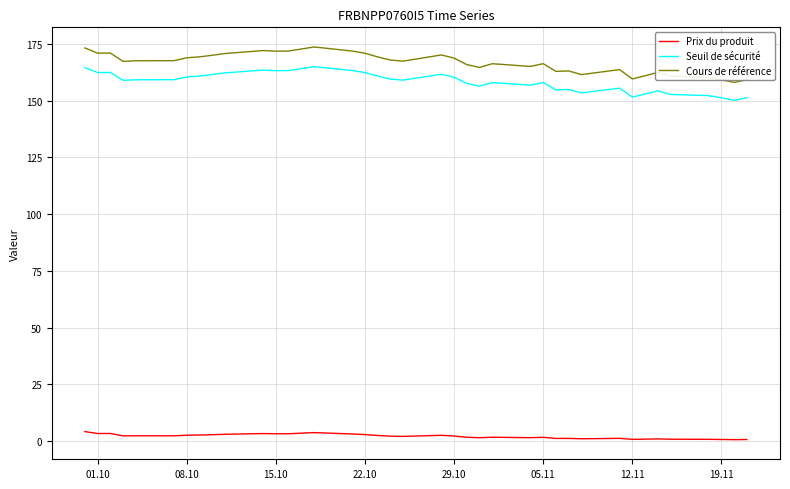

Which series has the widest spread of values?

Cours de référence